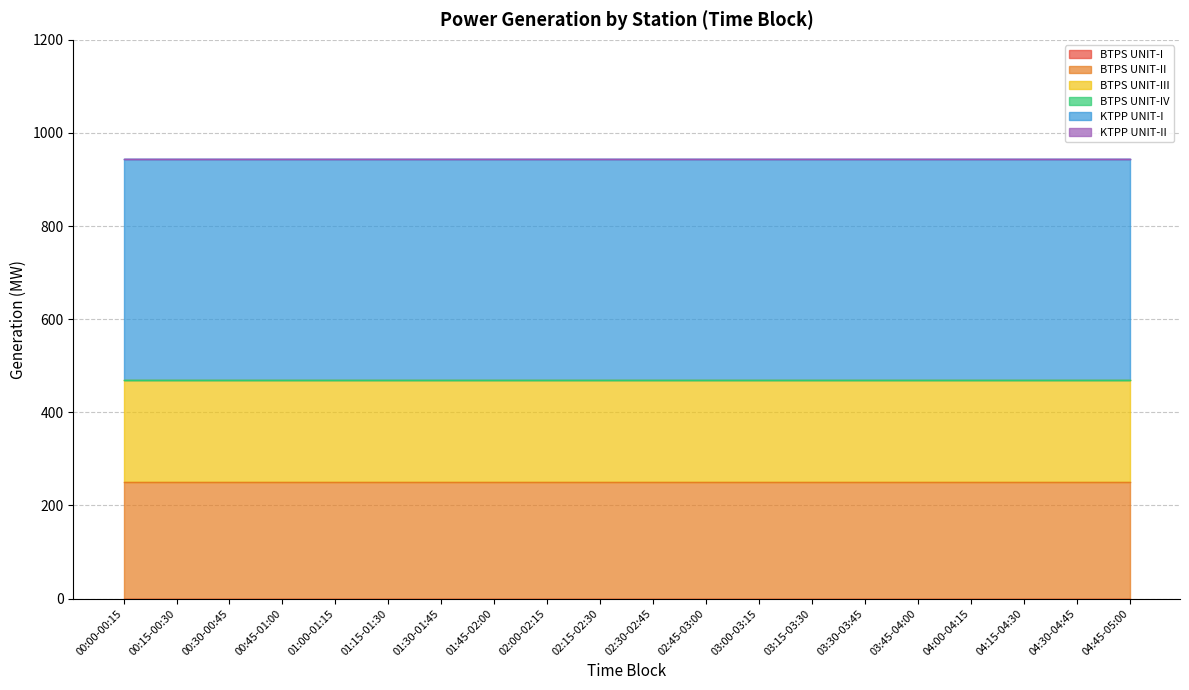

Is it true that BTPS UNIT-I equals 0 at 01:45-02:00?

True